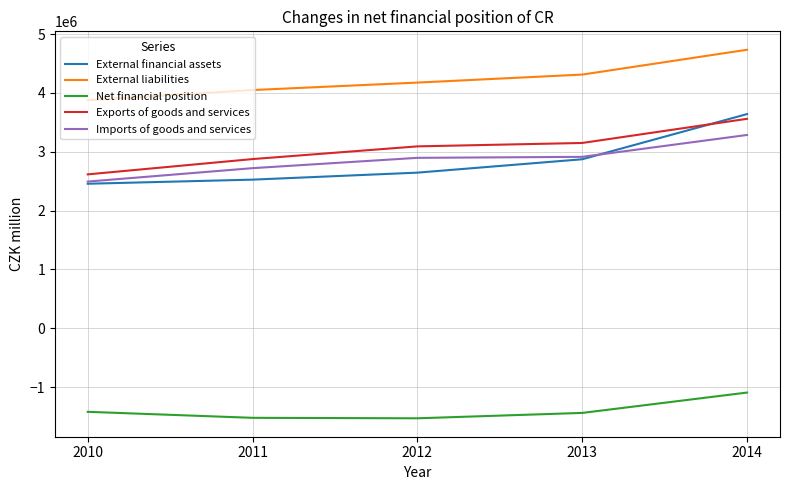

What is the difference between the Exports of goods and services values at 2013 and 2014?

410577